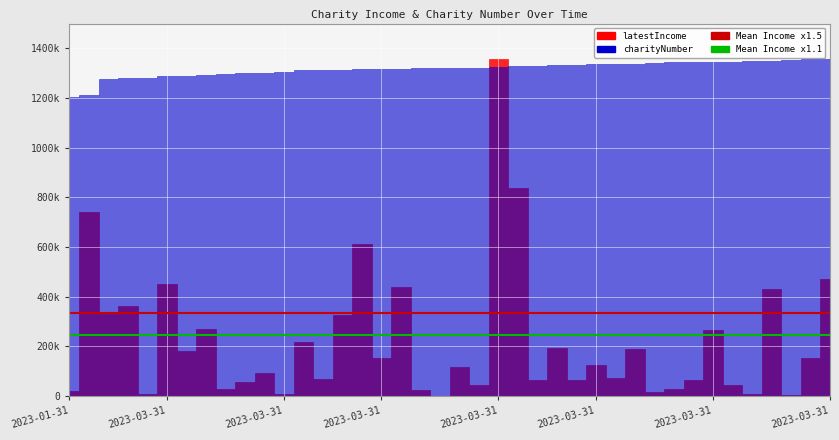

What is the sum of all Mean Income x1.1 values?

492201.9